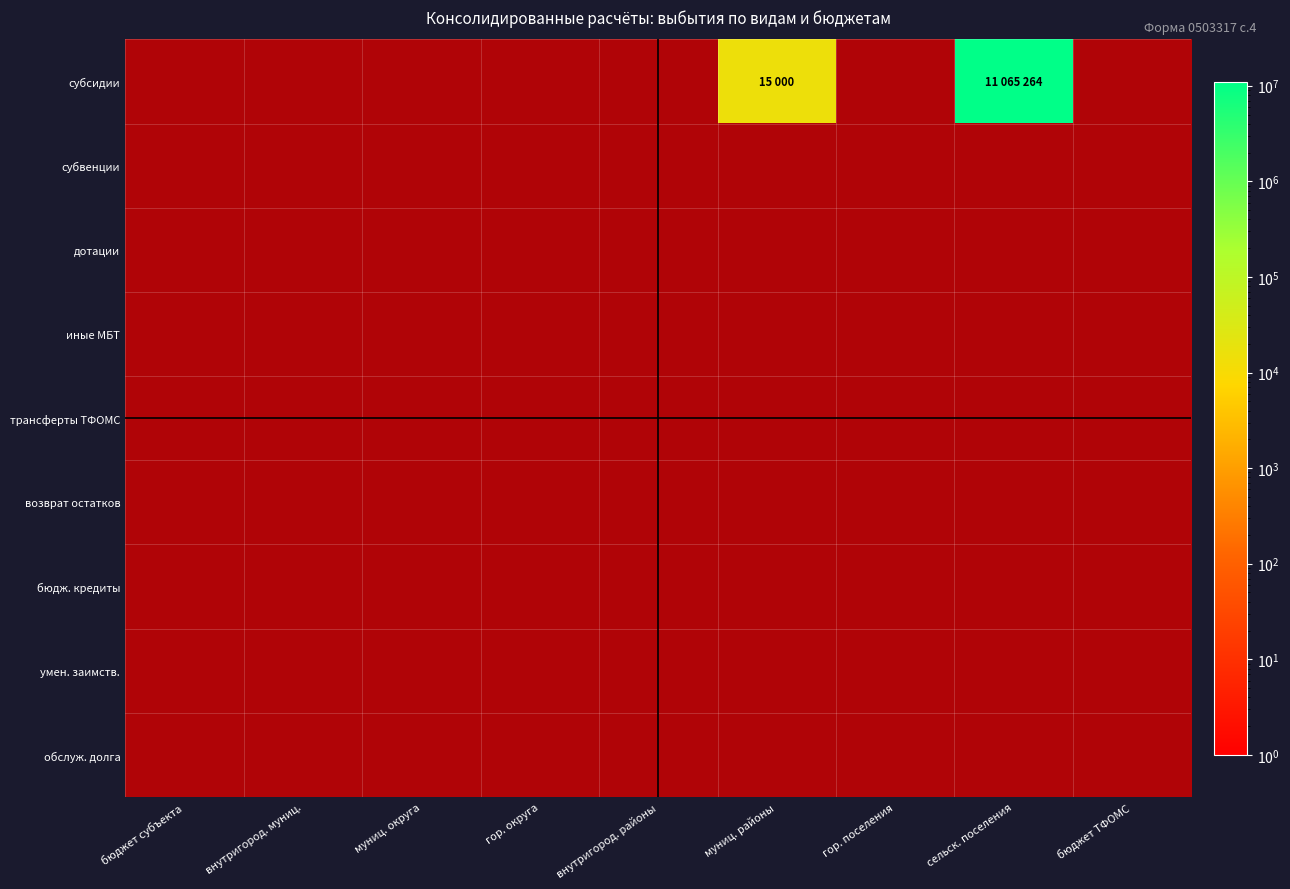

At how many categories does at least one series exceed 0?

2